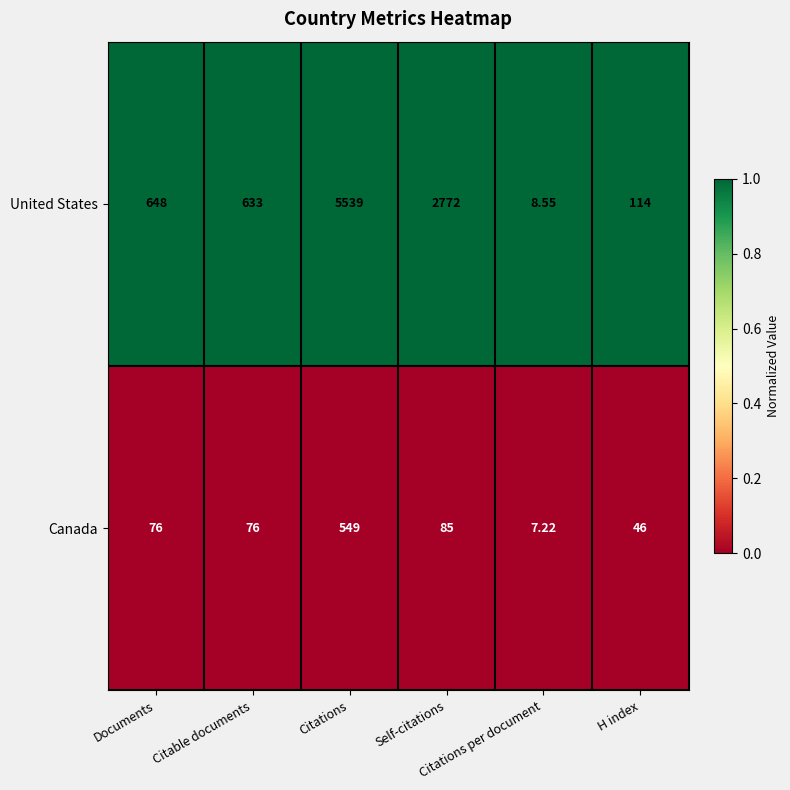

Which series has the widest spread of values?

United States